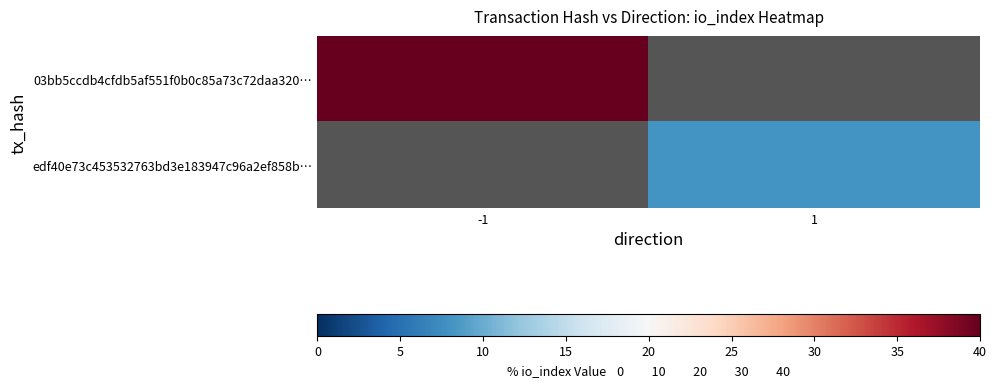

How many values in edf40e73c453532763bd3e183947c96a2ef858b… are above zero?

1